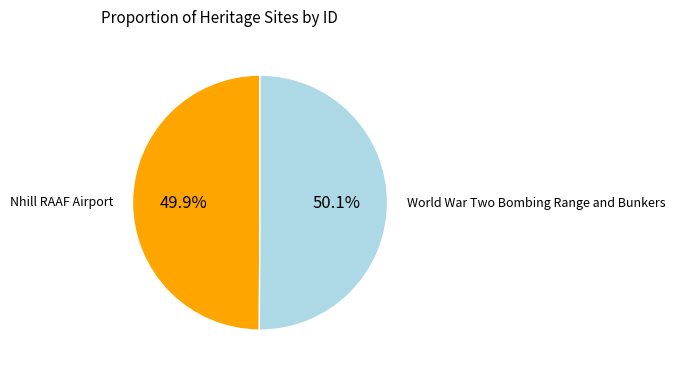

Is there any slice that represents more than half of the pie?

Yes